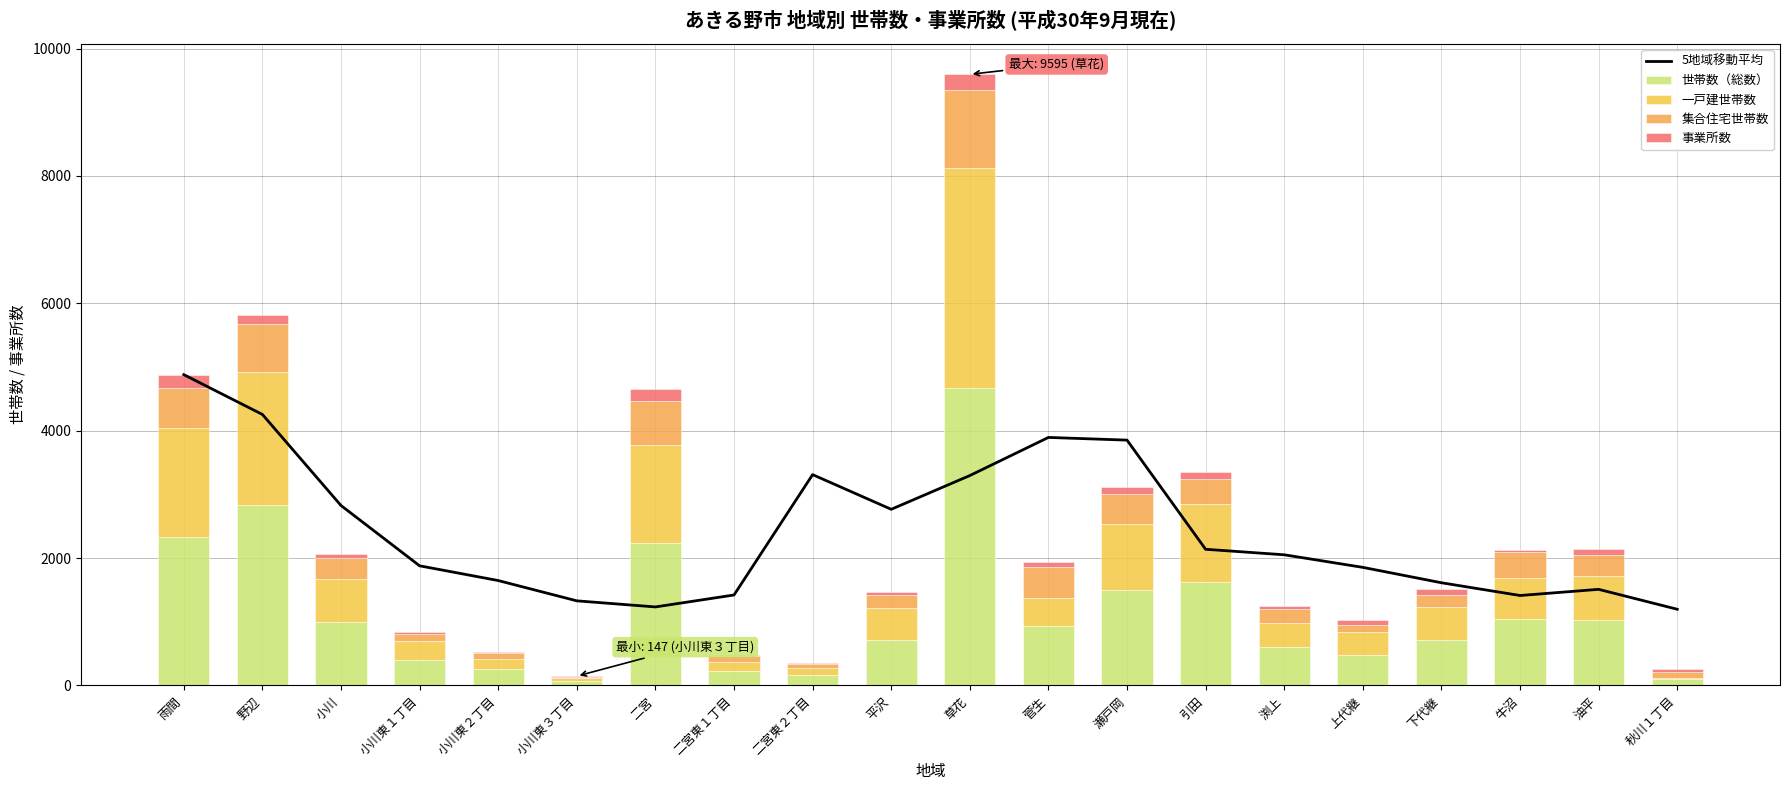

What is the label of the 19th bar from the left?

油平